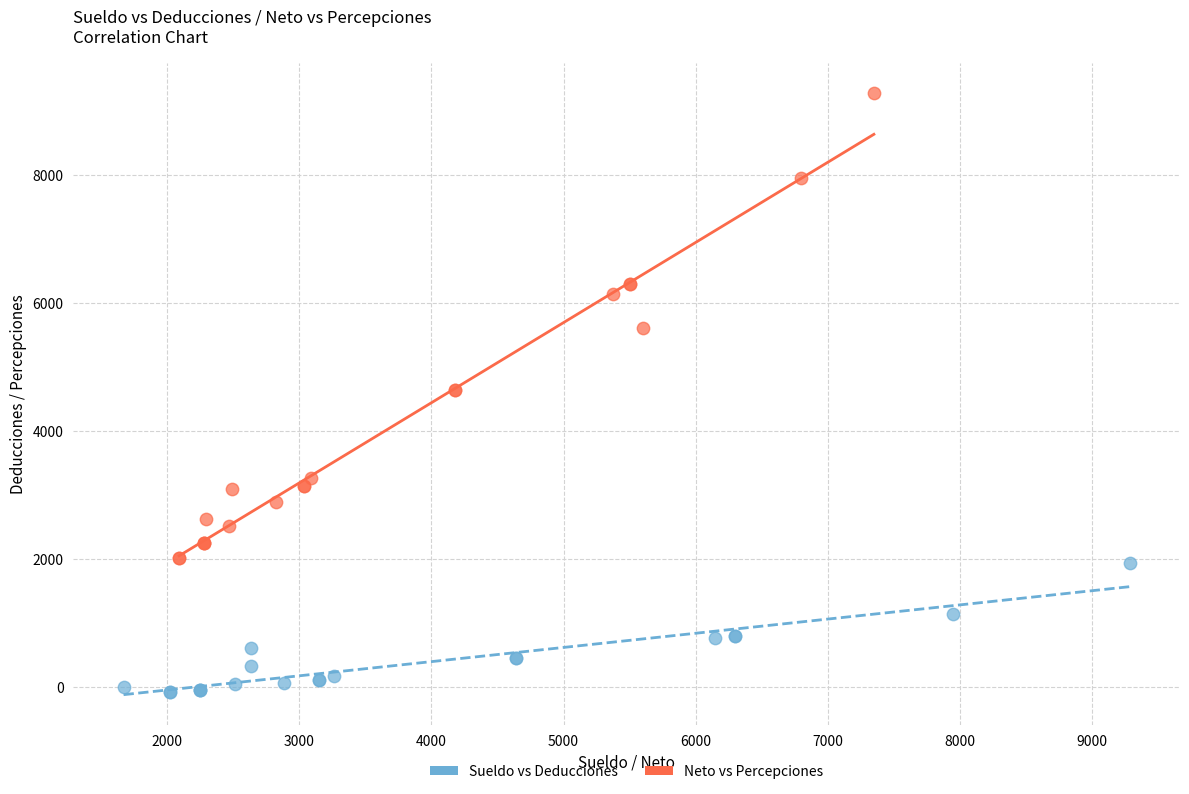

What are all the series names shown in the legend?

Sueldo vs Deducciones, Neto vs Percepciones